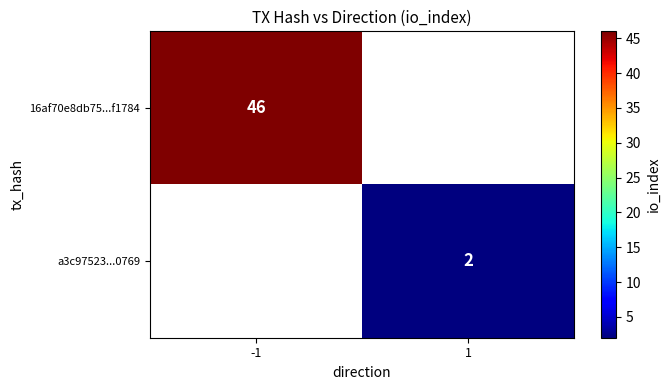

The a3c97523...0769 series shows 1 at 1. True or false?

False